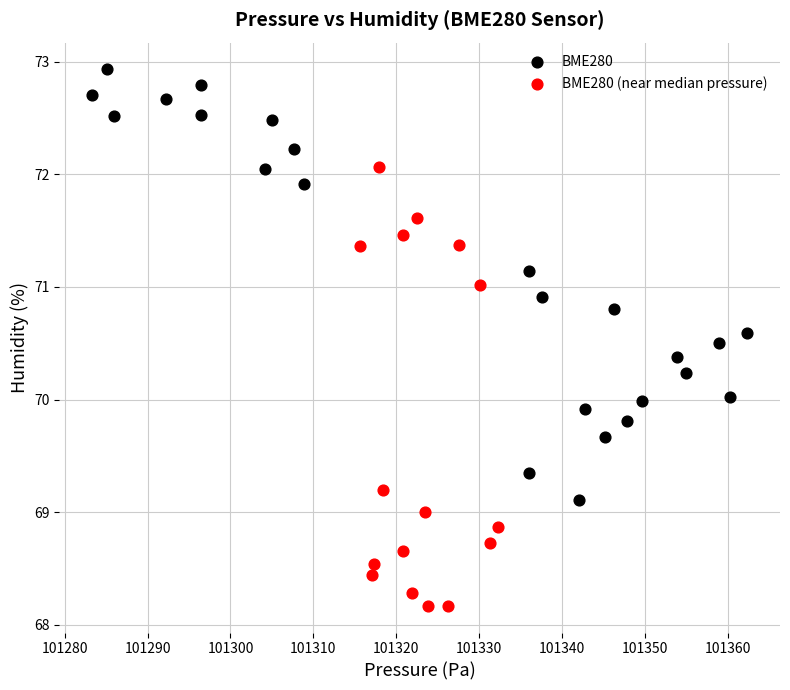

Which series reaches the maximum Y coordinate?

BME280